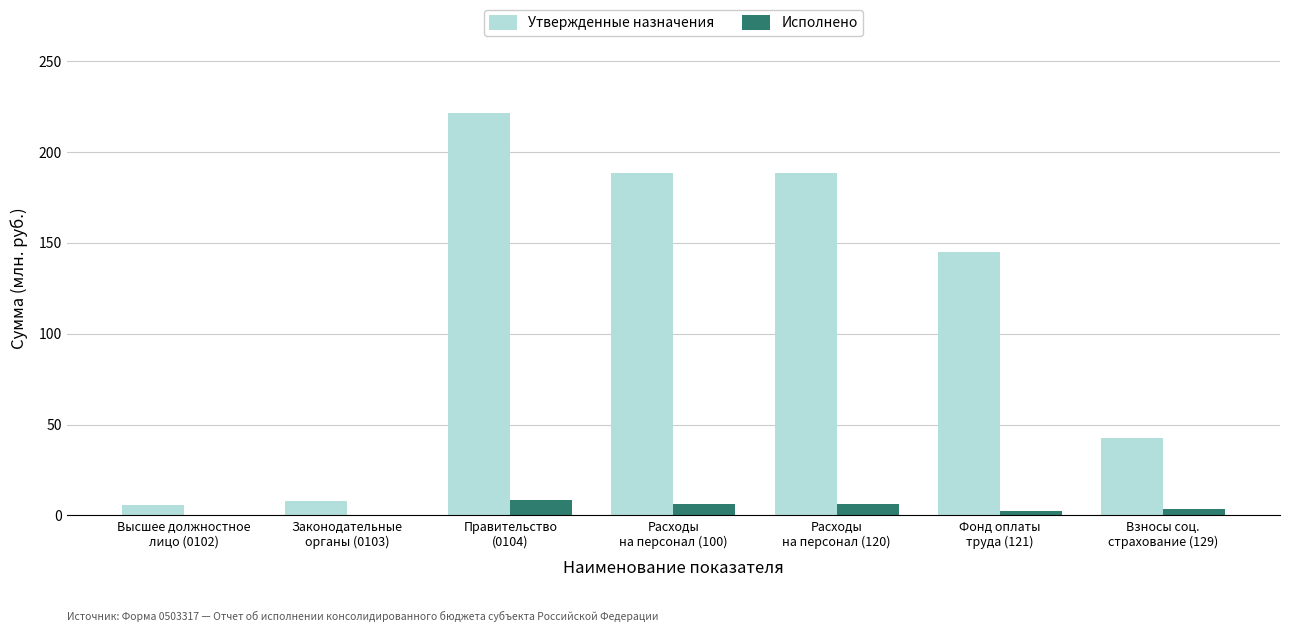

At which label does Исполнено first exceed 3?

Правительство
(0104)